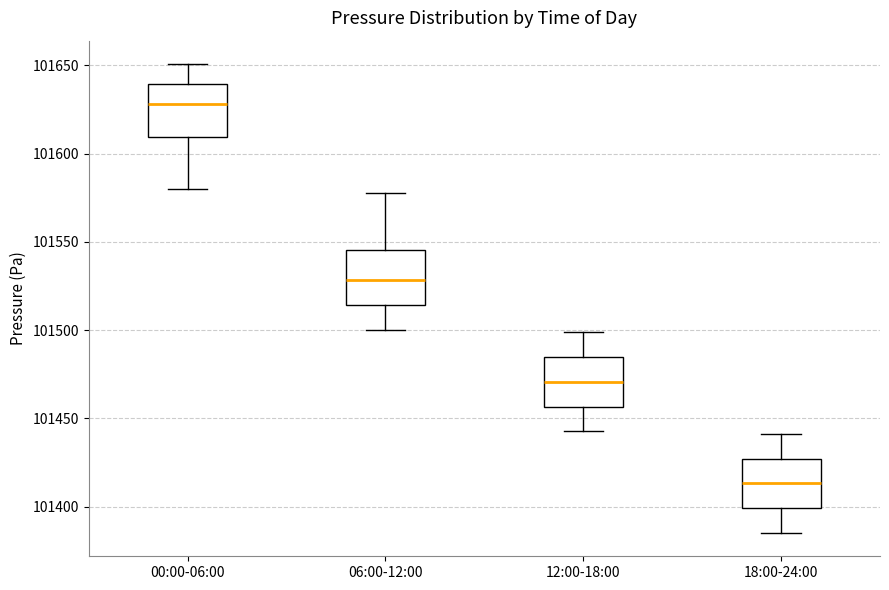

Reading left to right, read every box against the y-axis: the position of its median line, the range the box covers, and the ends of its whiskers. The values are not printed on the chart, so give them approximately, as read against the axis.

00:00-06:00: median 101630, box 101610 to 101640, whiskers 101580 to 101650
06:00-12:00: median 101530, box 101515 to 101545, whiskers 101500 to 101580
12:00-18:00: median 101470, box 101455 to 101485, whiskers 101445 to 101500
18:00-24:00: median 101415, box 101400 to 101425, whiskers 101385 to 101440